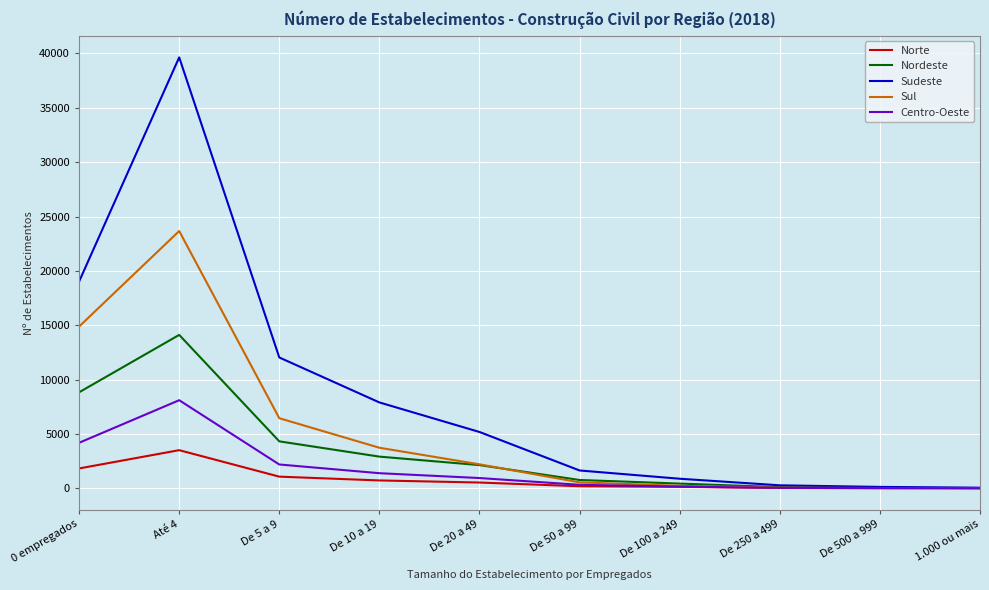

How many lines are shown in the chart?

5